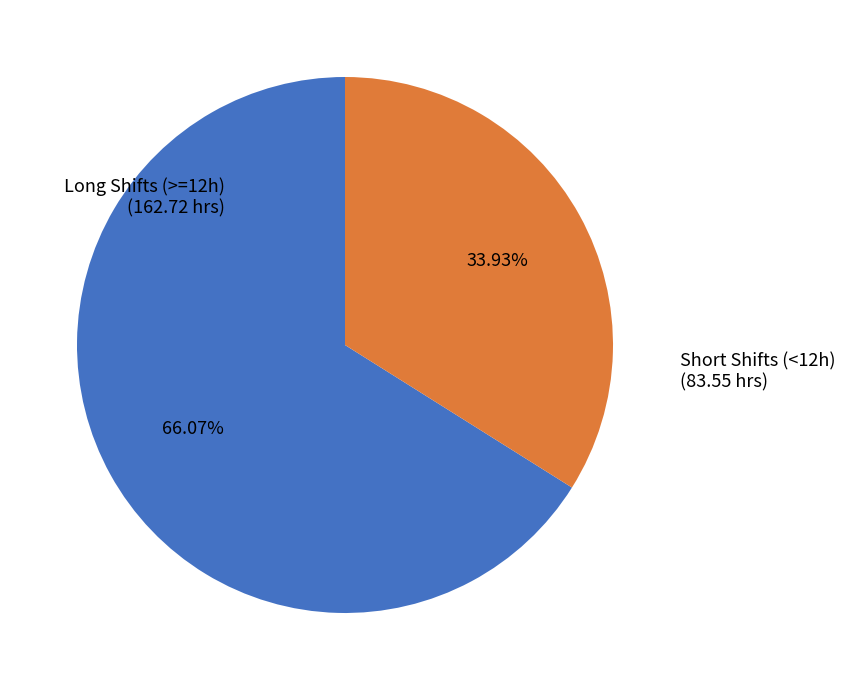

Between Short Shifts (<12h) and Long Shifts (>=12h), which is larger?

Long Shifts (>=12h)